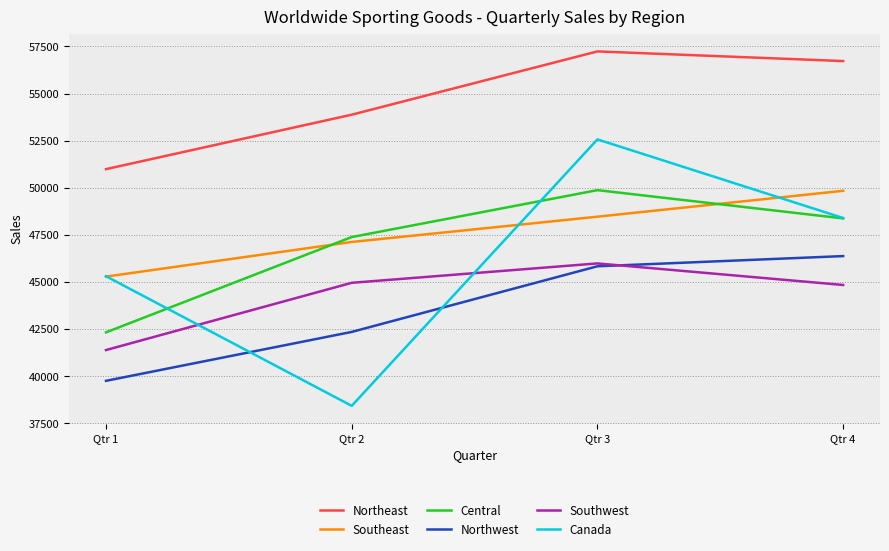

List the labels in order of Northwest value, largest first.

Qtr 4, Qtr 3, Qtr 2, Qtr 1